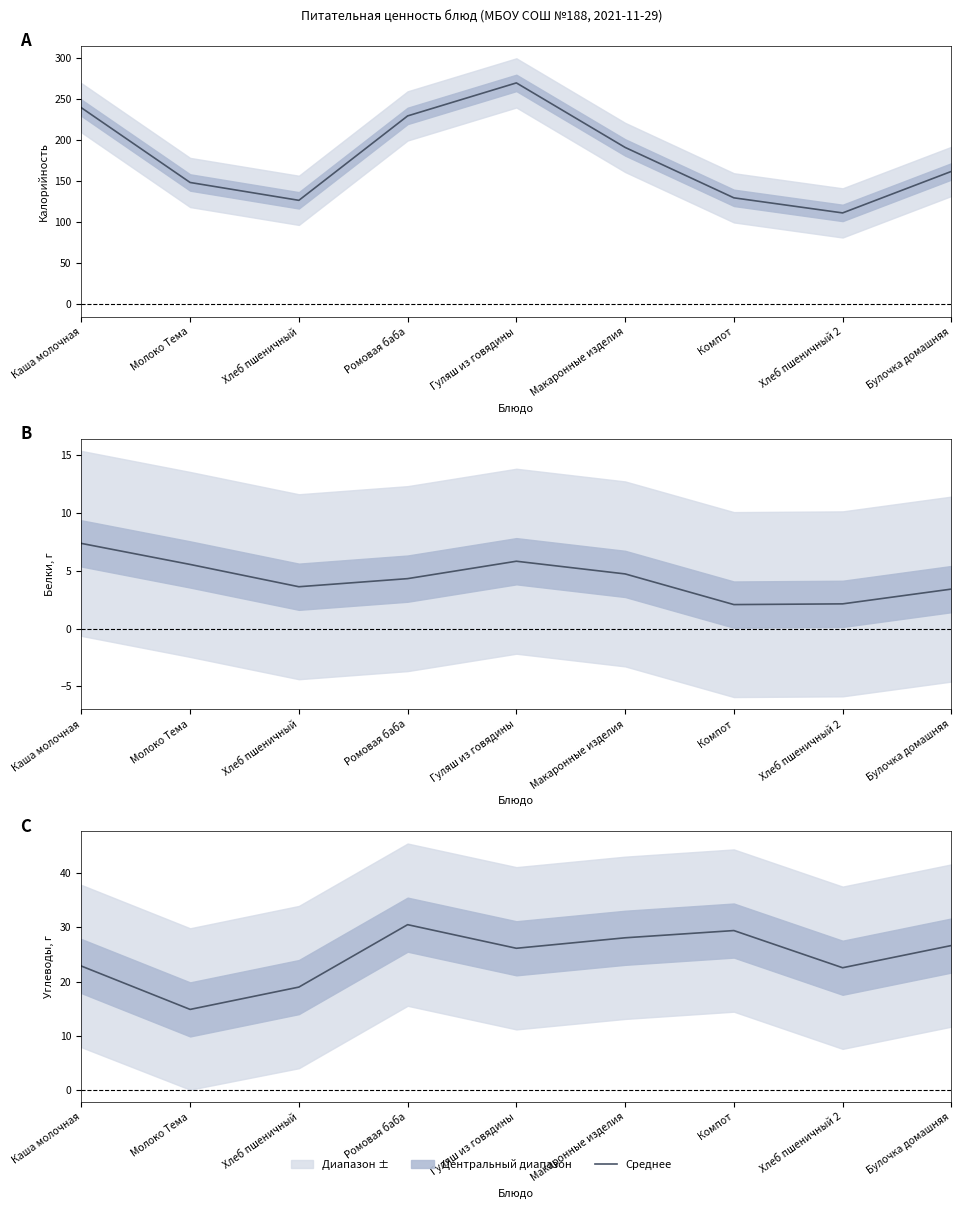

What position from the right is Молоко Тема?

8